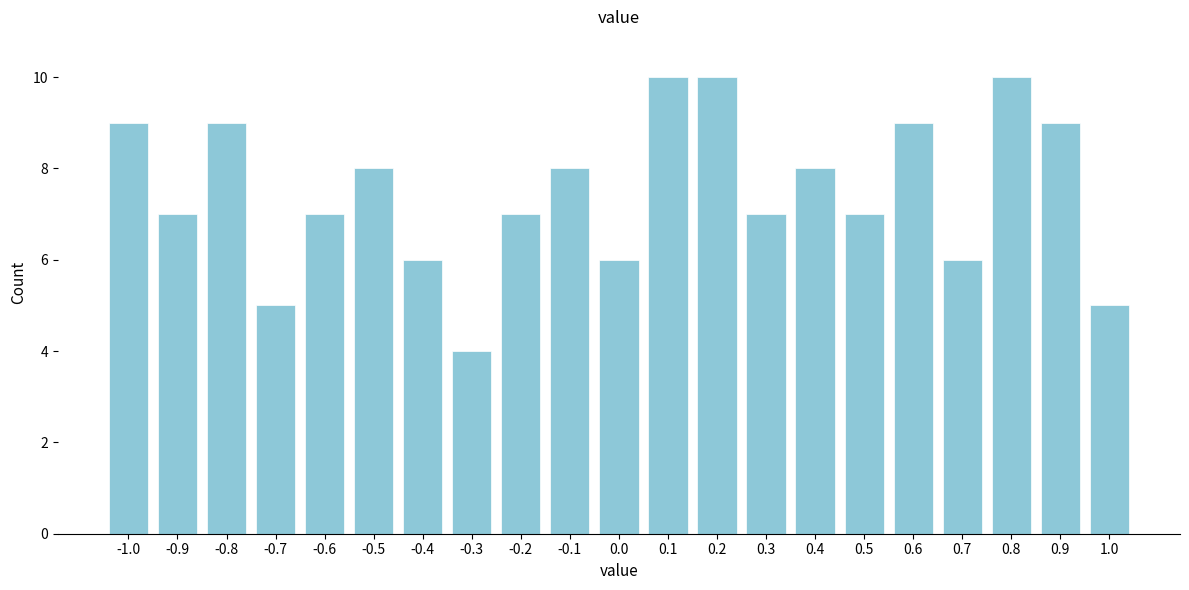

Reading left to right, what are all the values shown in this chart?

9	7	9	5	7	8	6	4	7	8	6	10	10	7	8	7	9	6	10	9	5